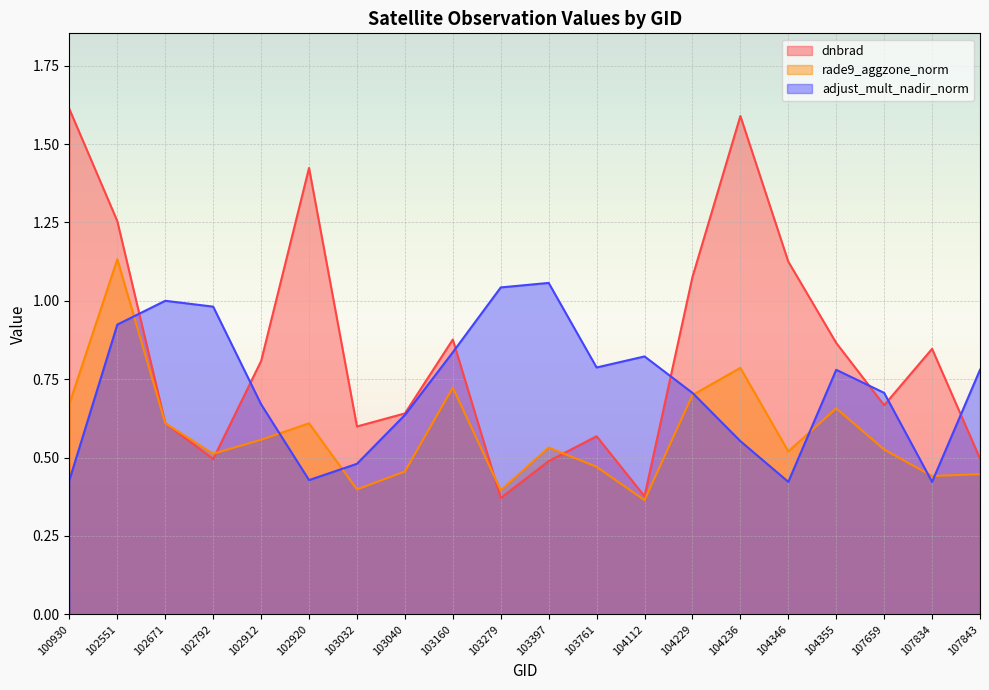

How many interior local peaks does the dnbrad series have?

5